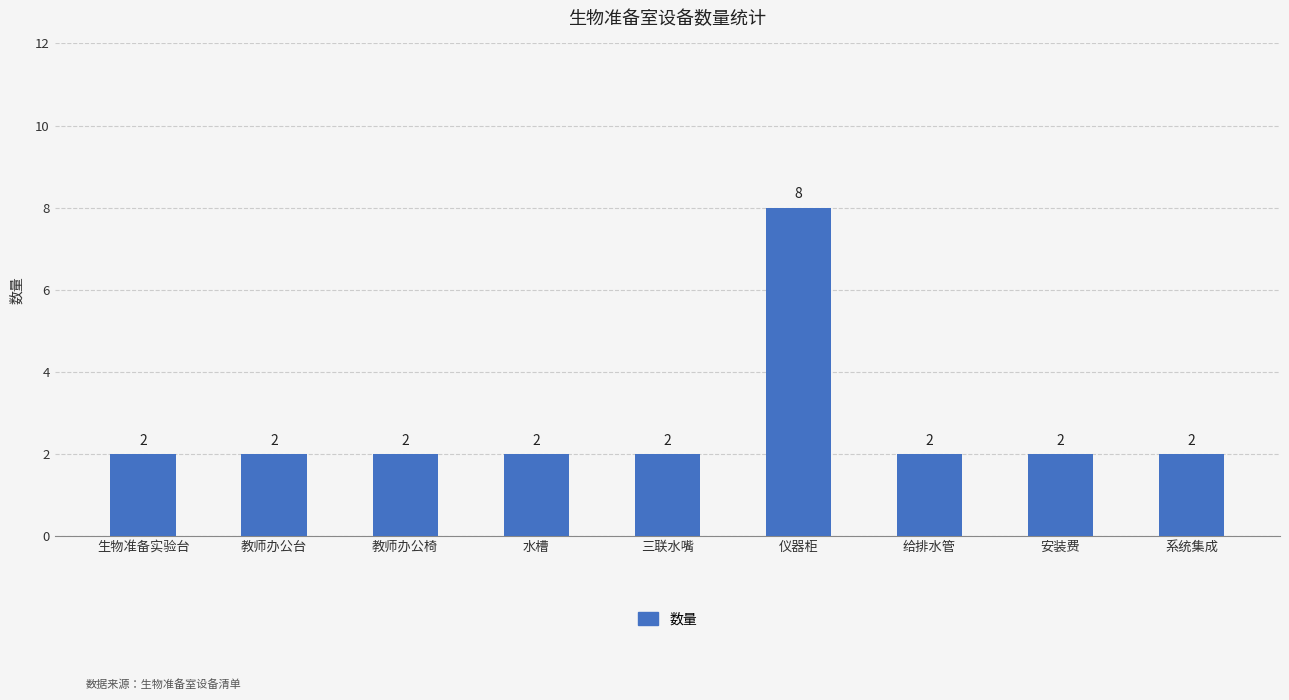

Which label corresponds to the largest value in the chart?

仪器柜